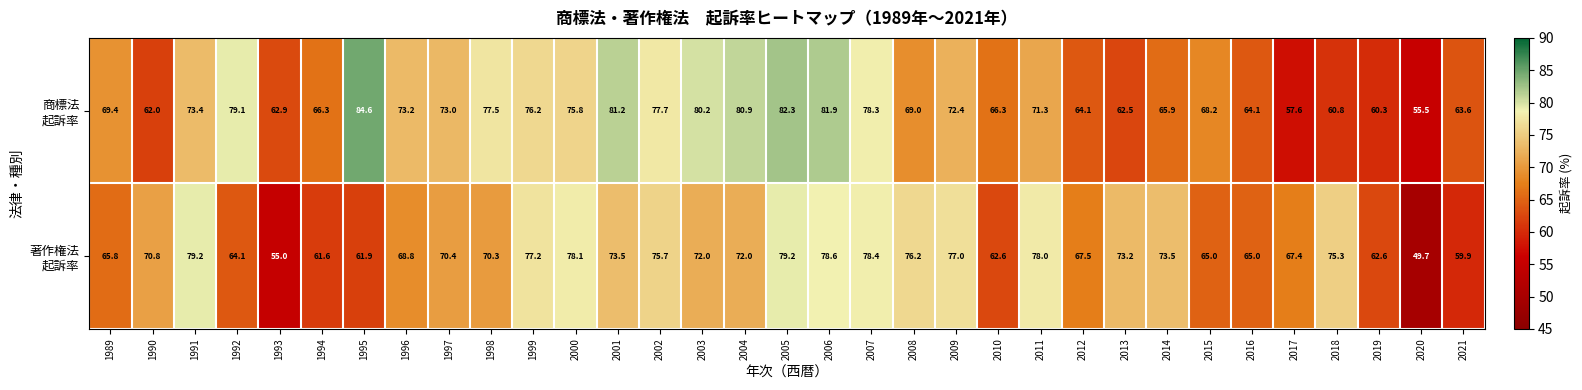

What is the total value across all series at 2015?

133.2